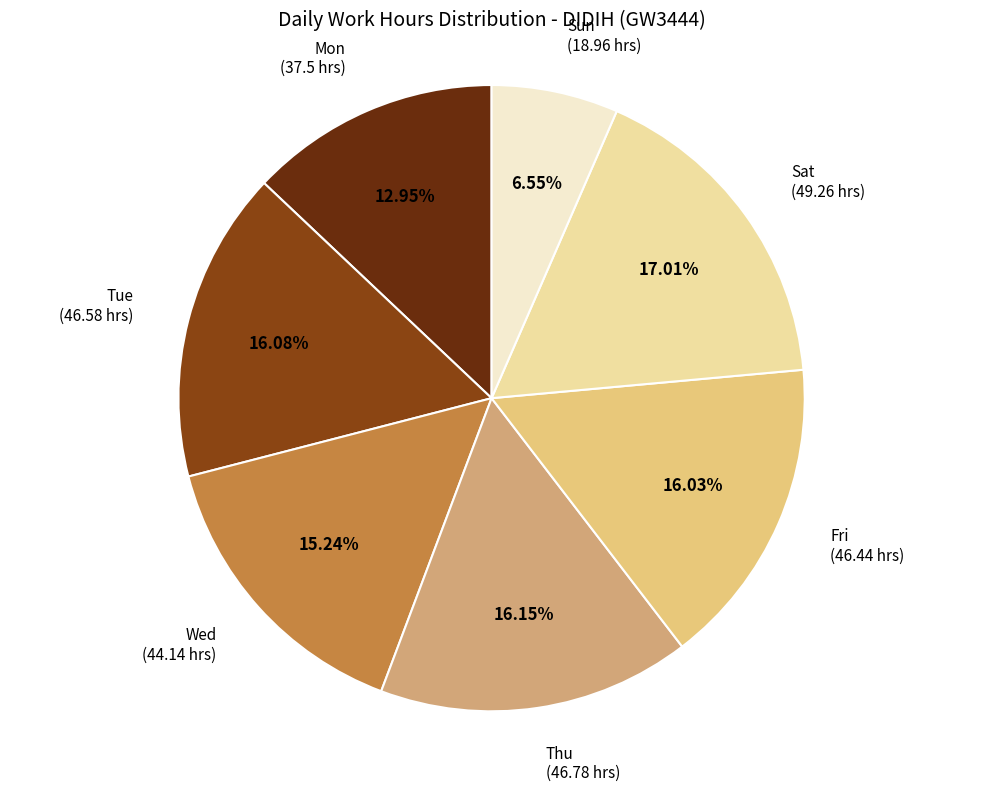

Is there any slice that represents more than half of the pie?

No